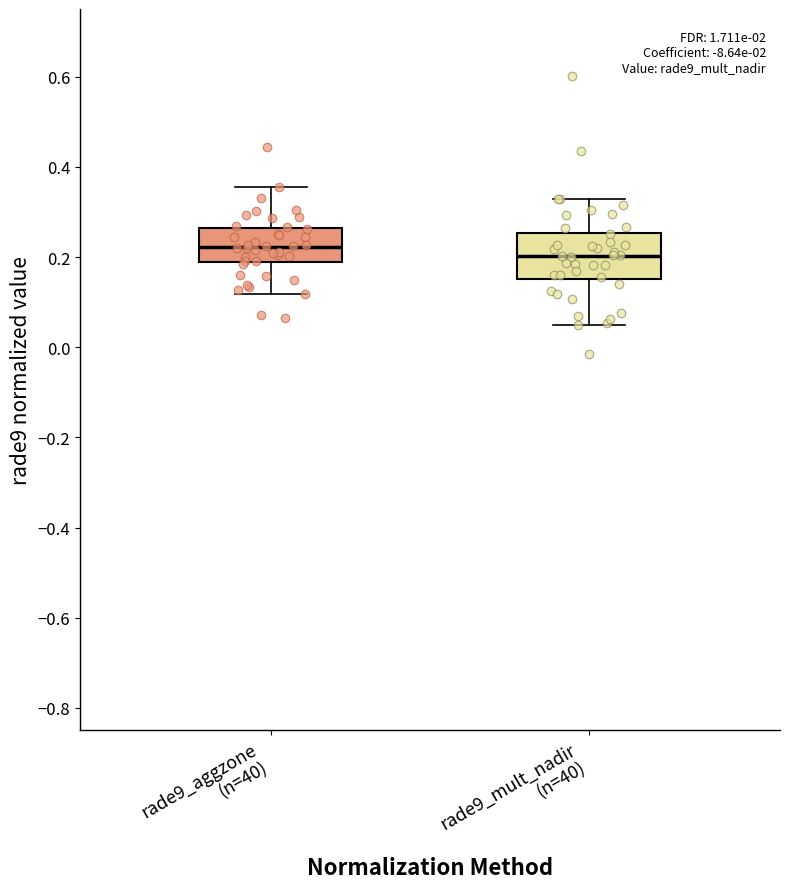

Where is the upper edge of the box for rade9_mult_nadir (n=40) on the y-axis? The values are not printed on the chart, so give them approximately, as read against the axis.

0.26